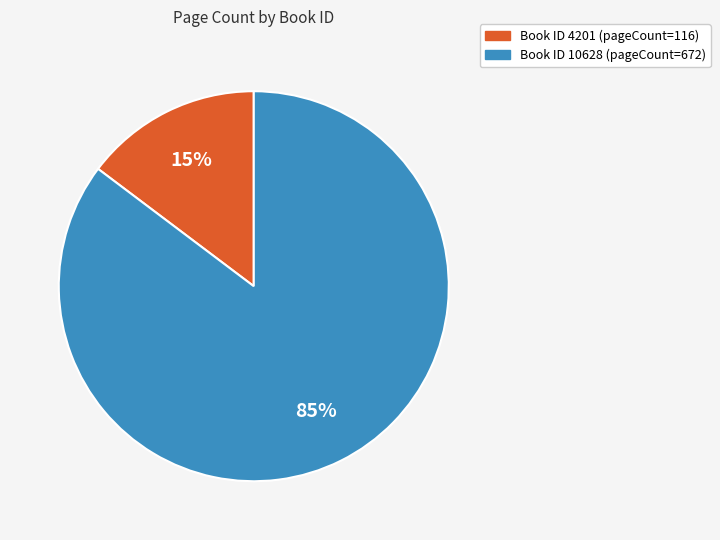

Does any single category account for the majority?

Yes